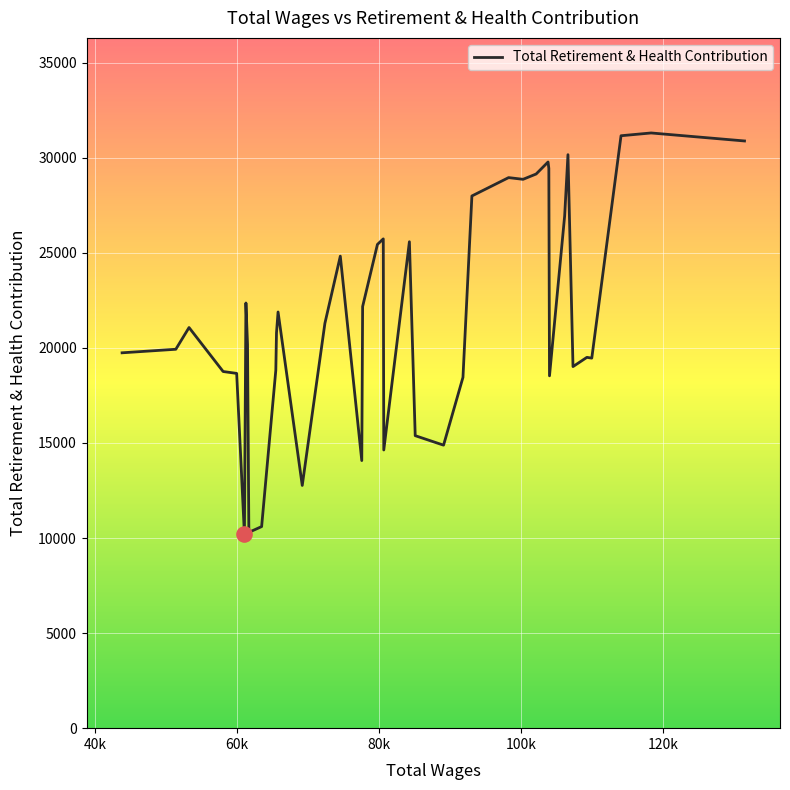

What is the minimum value shown in the chart?

10196